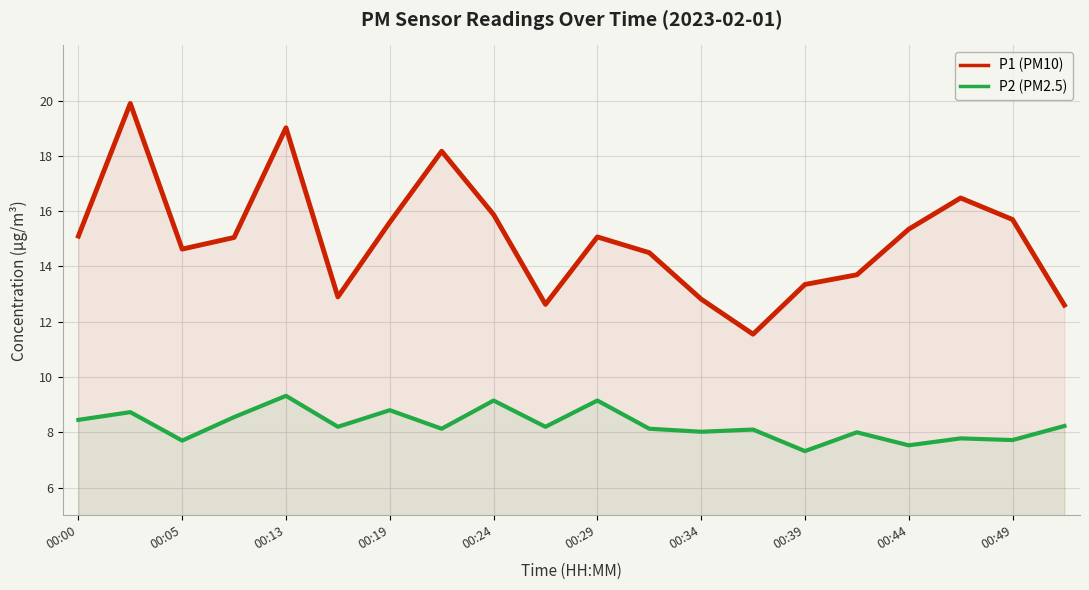

Which series has the largest range (max minus min)?

P1 (PM10)